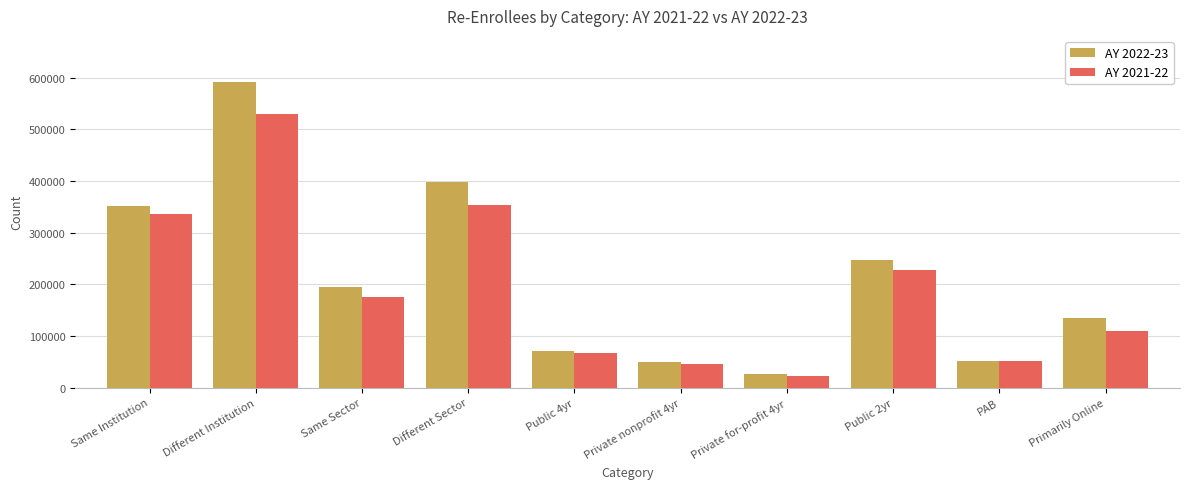

How many groups of bars are there?

10